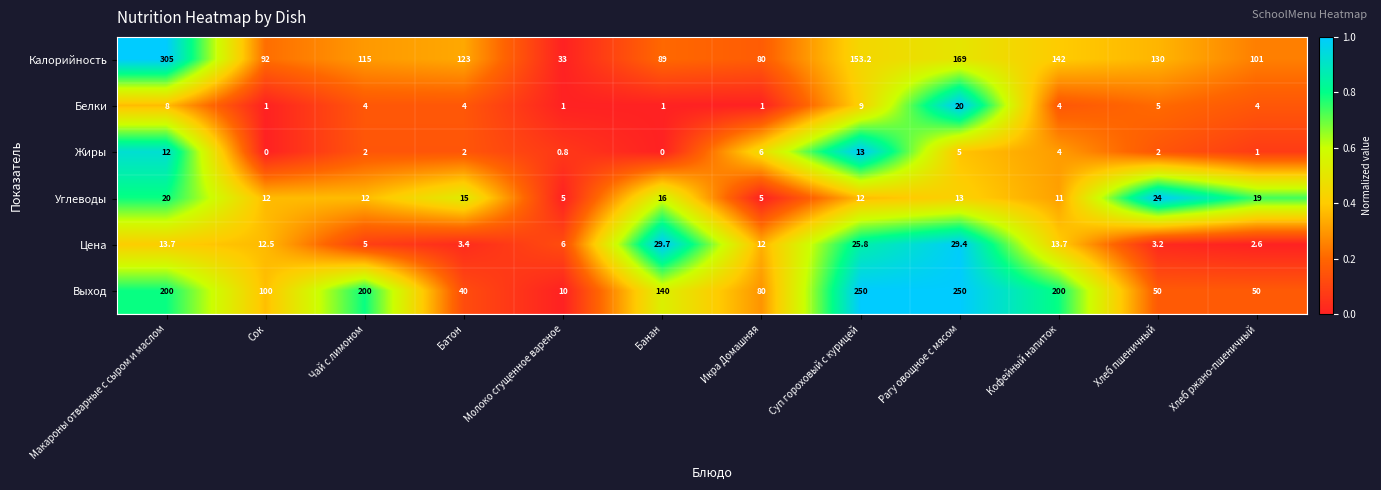

Is it true that Жиры equals 5.0 at Рагу овощное с мясом?

True